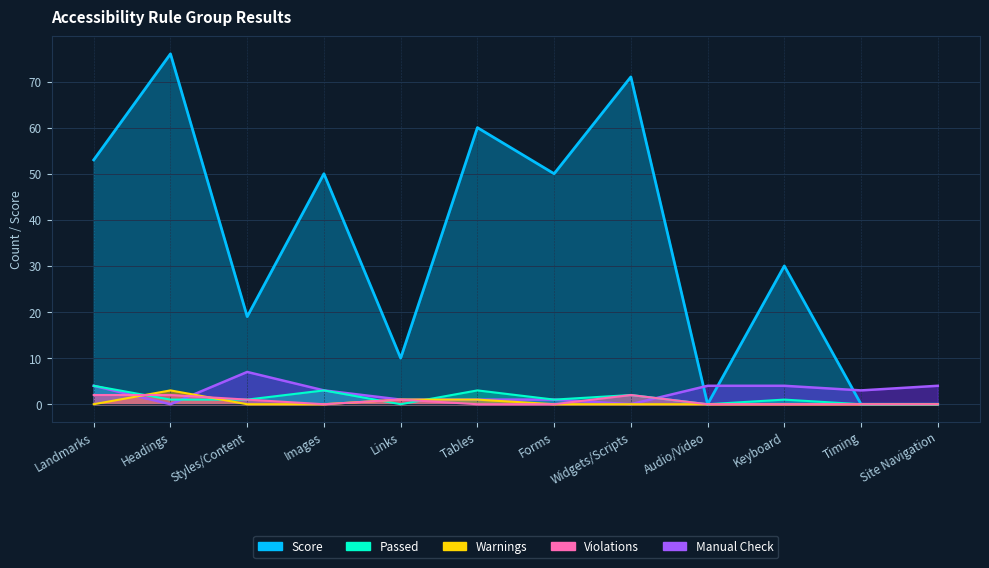

What are all the series names shown in the legend?

Score, Passed, Warnings, Manual Check, Violations